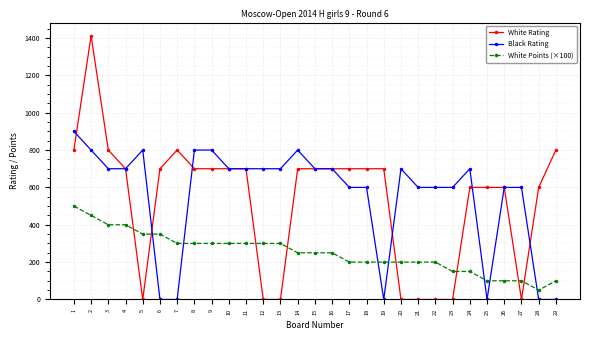

Is it true that White Points (×100) equals 131 at 13?

False